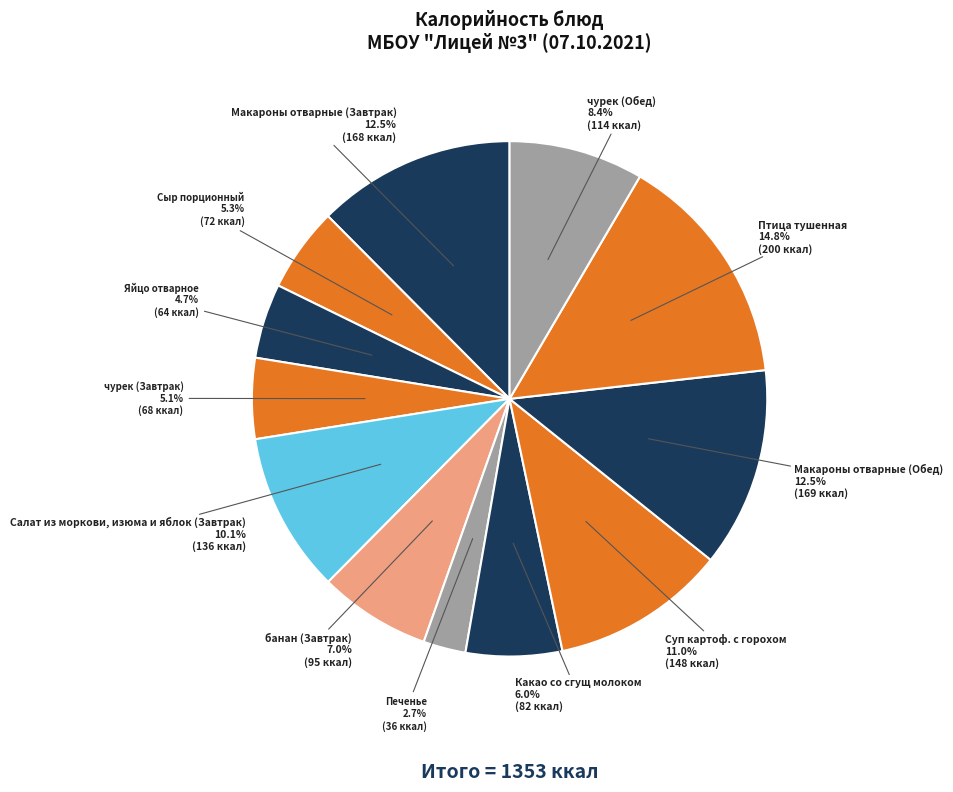

How many segments does this pie chart have?

12